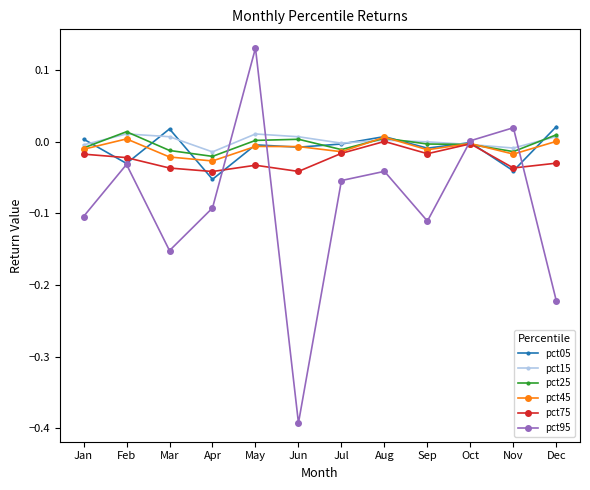

At which label does pct95 reach its minimum?

Jun